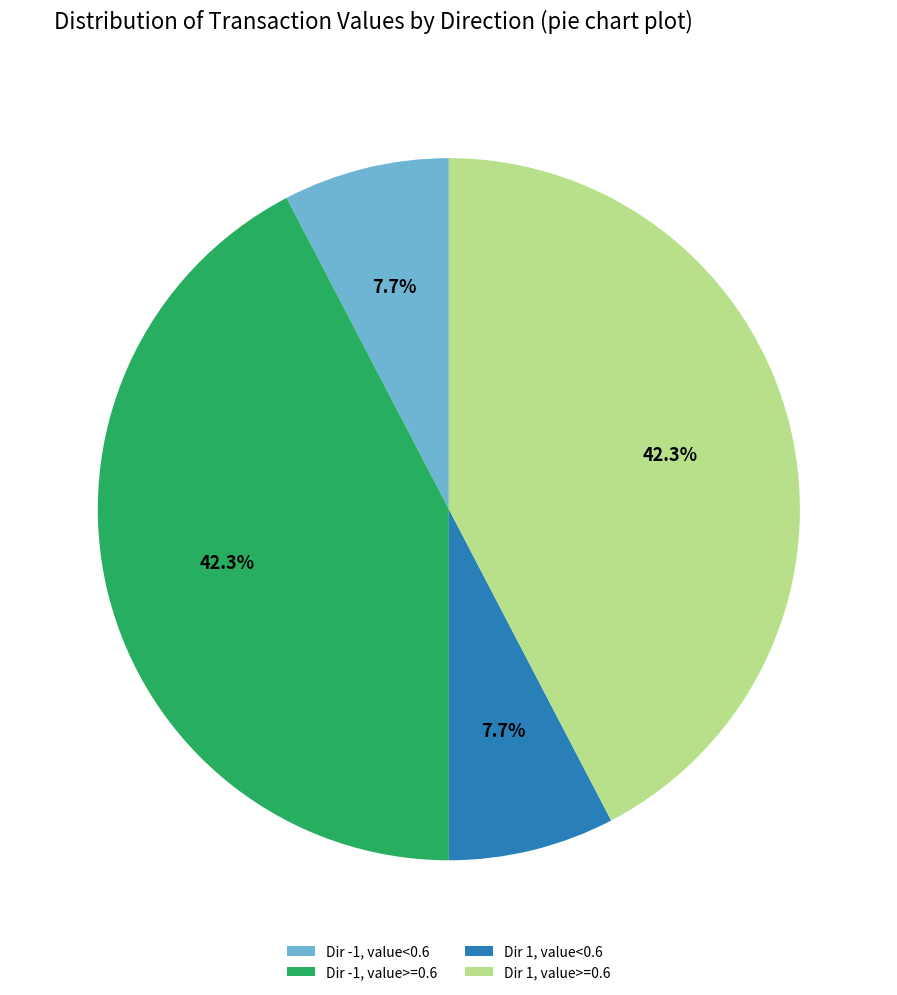

What percentage do Dir -1, value>=0.6 and Dir 1, value<0.6 together represent?

50.0%